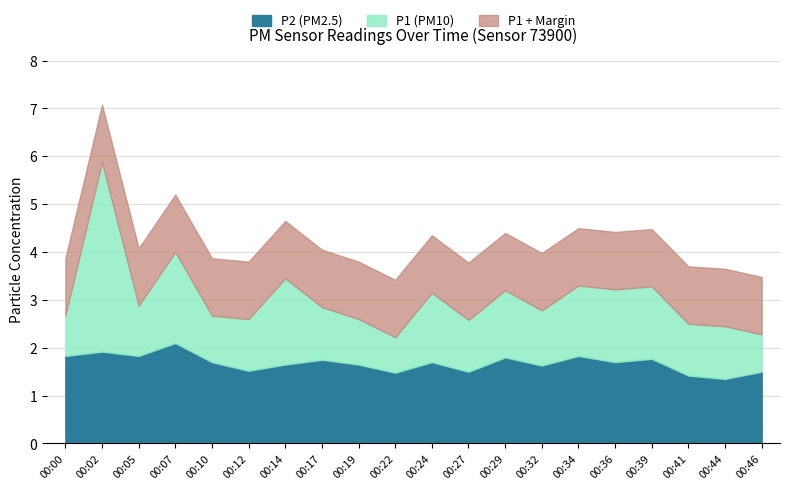

True or false: P2 and P1 intersect in this chart.

False